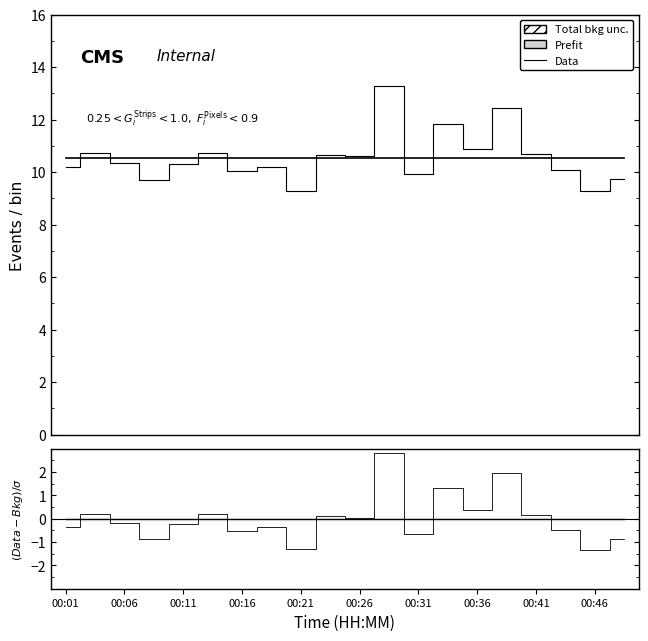

Which has a higher value, 00:31 or 00:41?

00:41